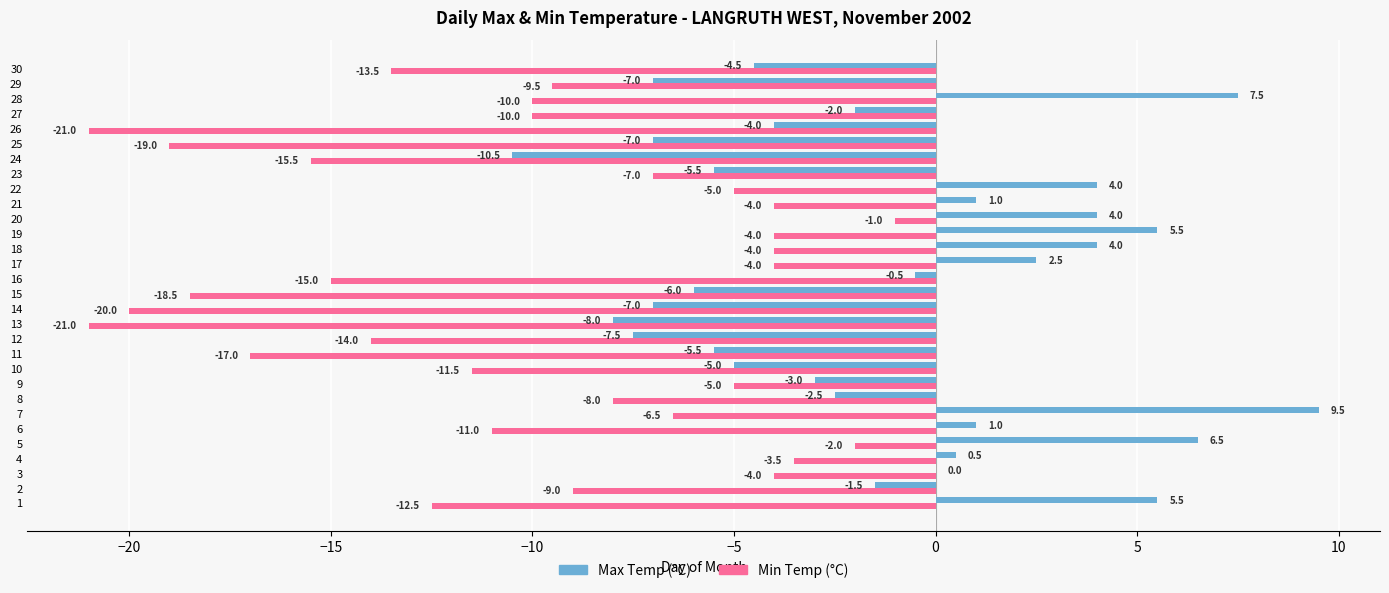

At which category is the sum across all series the highest?

5